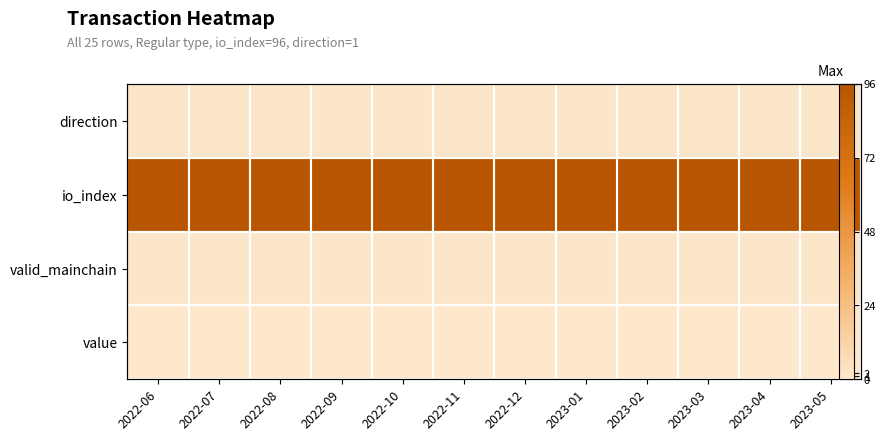

What is the difference between the highest and lowest values at 2022-11?

95.8